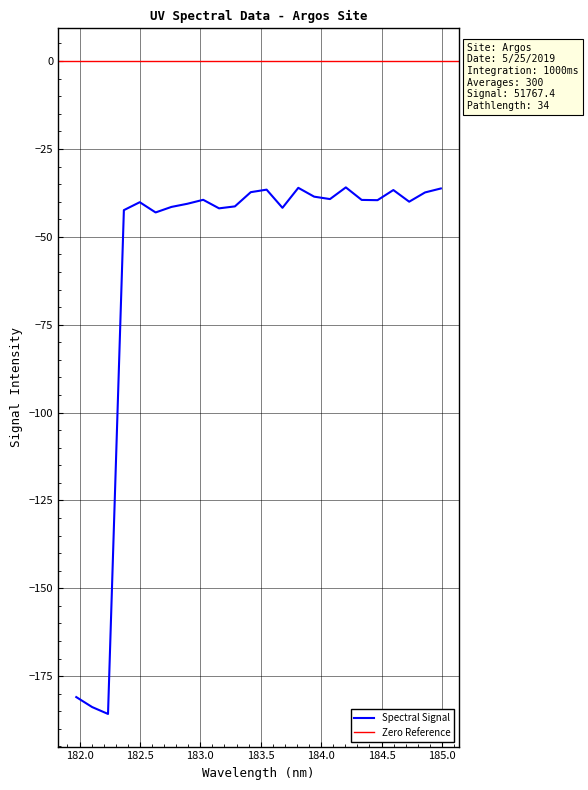

What is the highest value of the Spectral Signal series?

-35.9